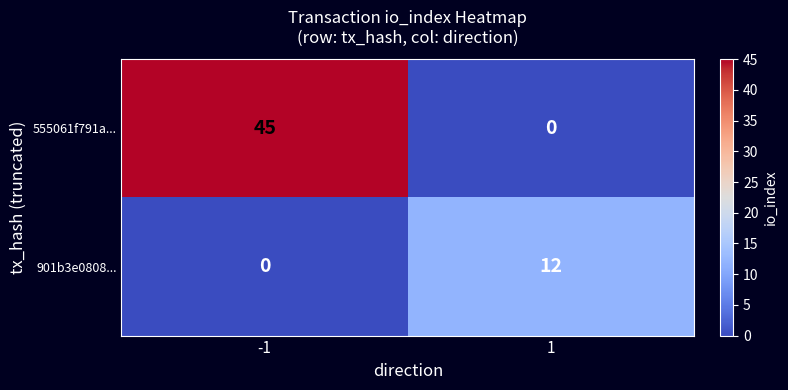

True or false: 901b3e0808... has a value of 5 at -1.

False